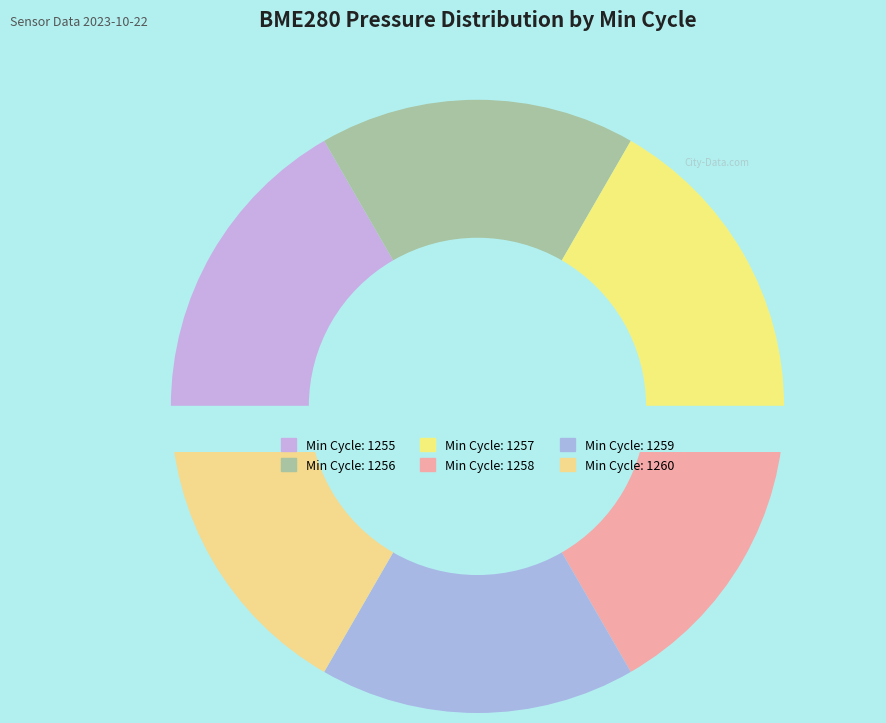

Does 1257 account for over 50% of the chart?

No